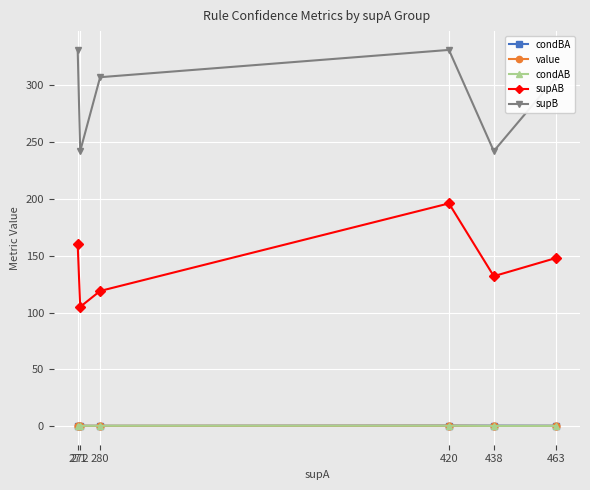

Where does the supAB series first go above 148?

271